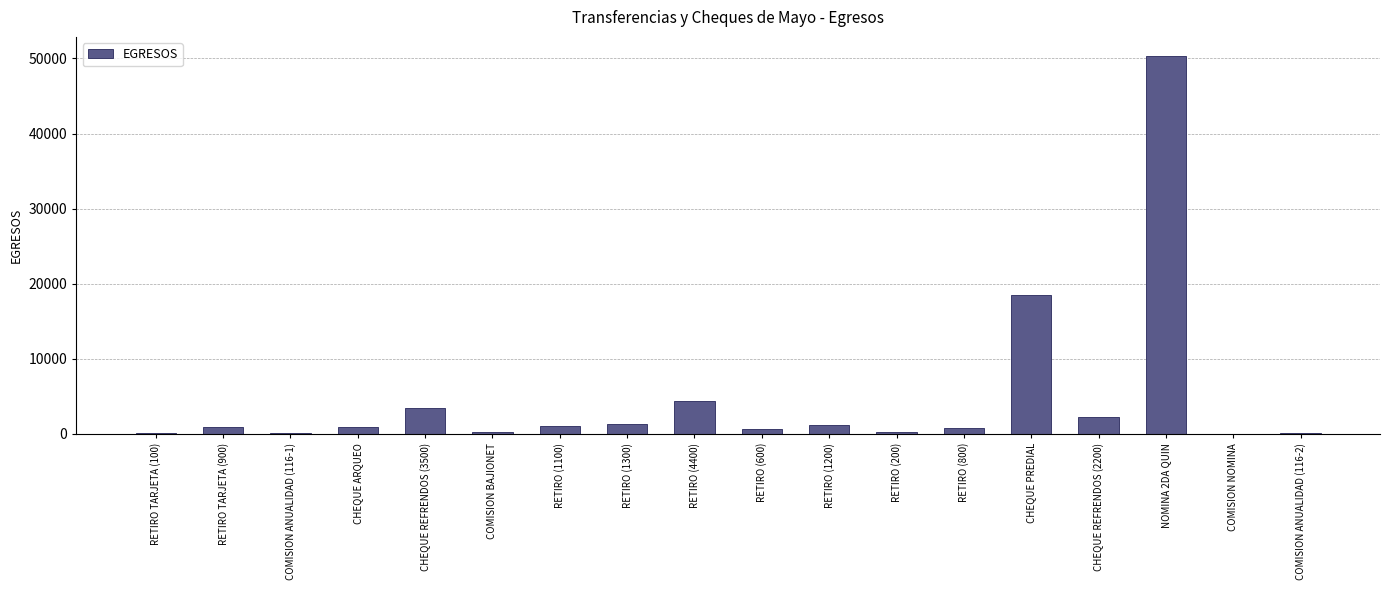

Which has a higher value, CHEQUE PREDIAL or COMISION ANUALIDAD (116-2)?

CHEQUE PREDIAL